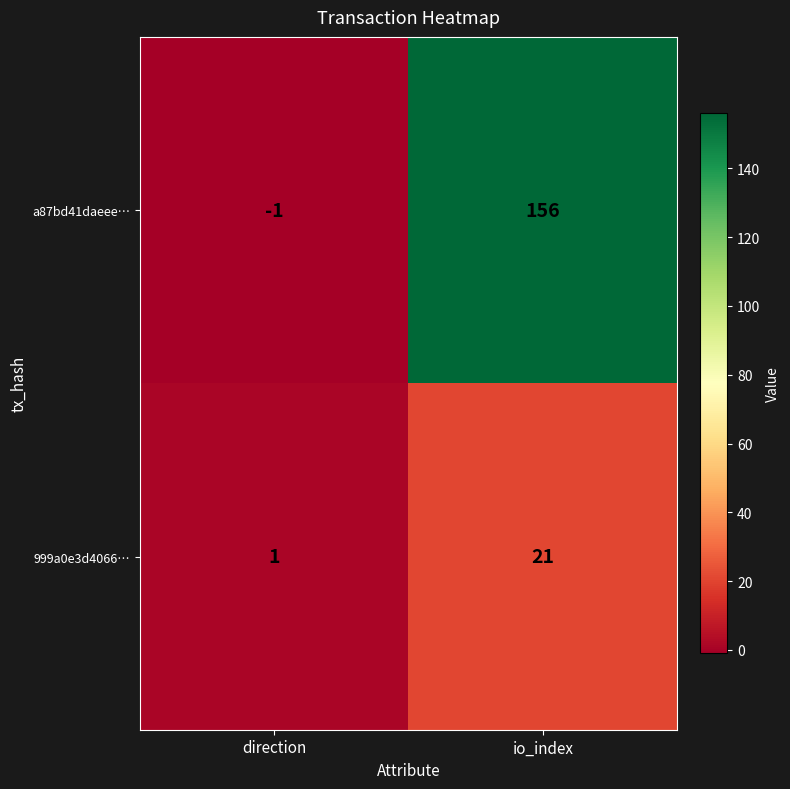

Is it true that 999a0e3d4066… equals 21 at io_index?

True